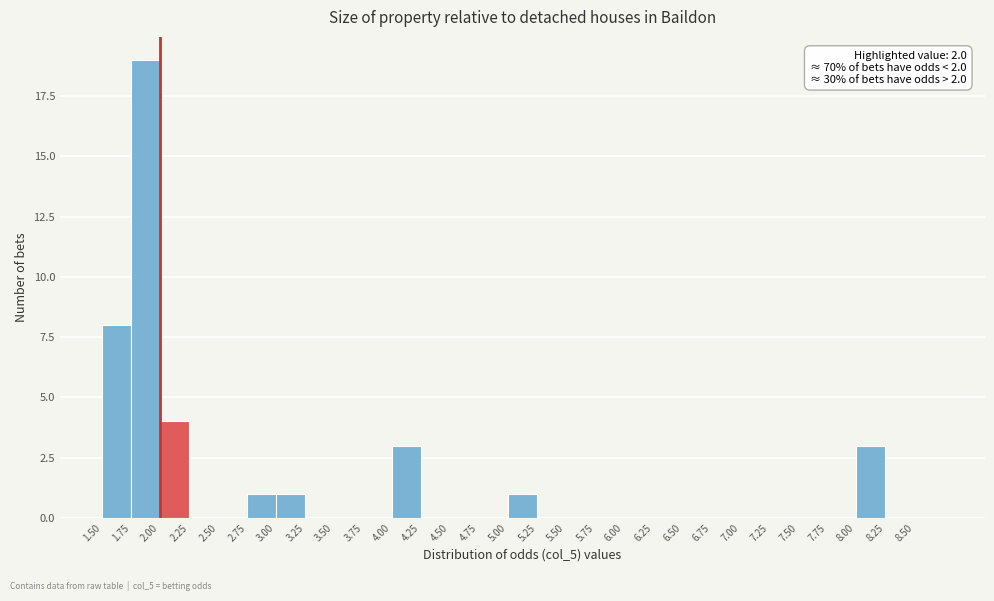

Which range on the x-axis has the tallest bar?

1.75 to 2.00